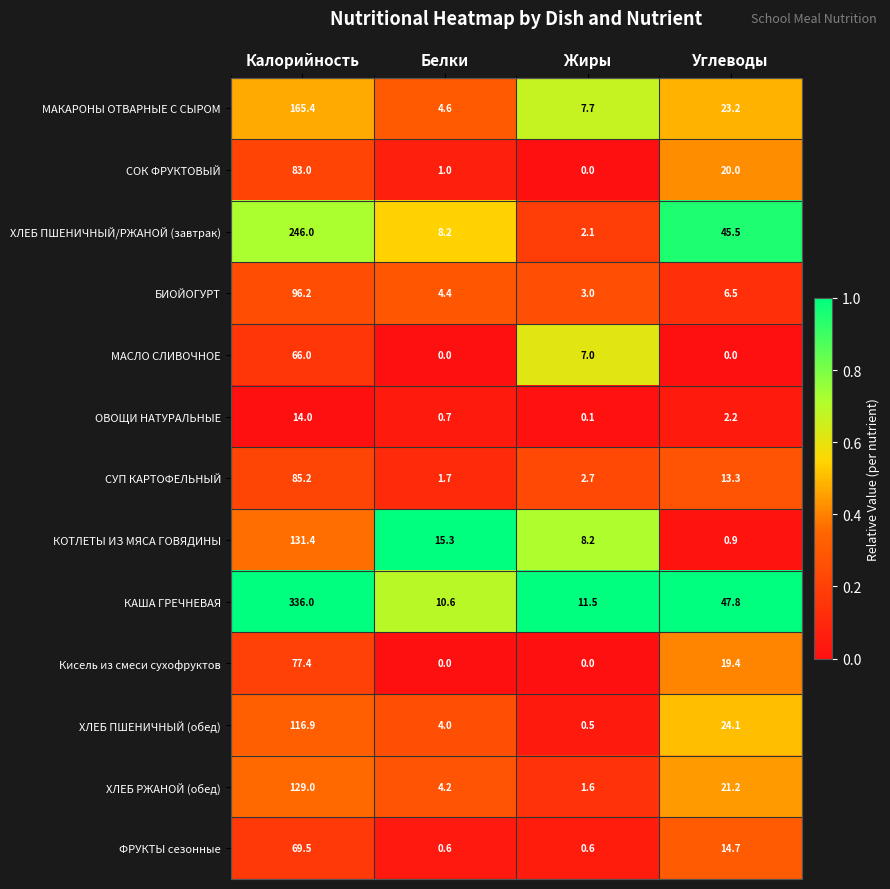

What is the difference between the highest and lowest values at Белки?

15.3